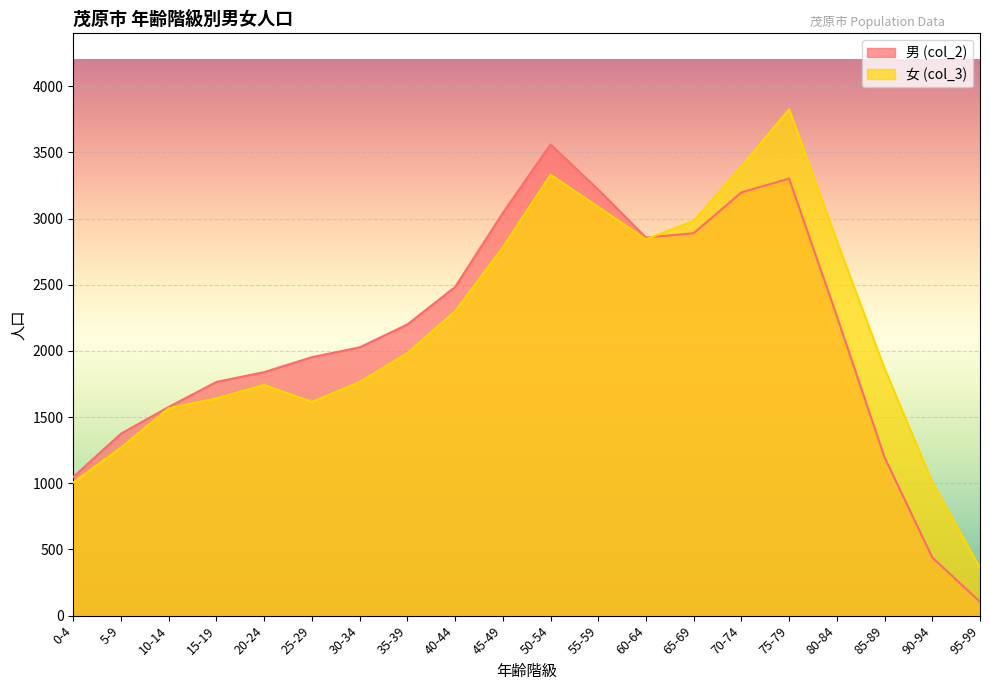

What position from the right is 60-64?

8